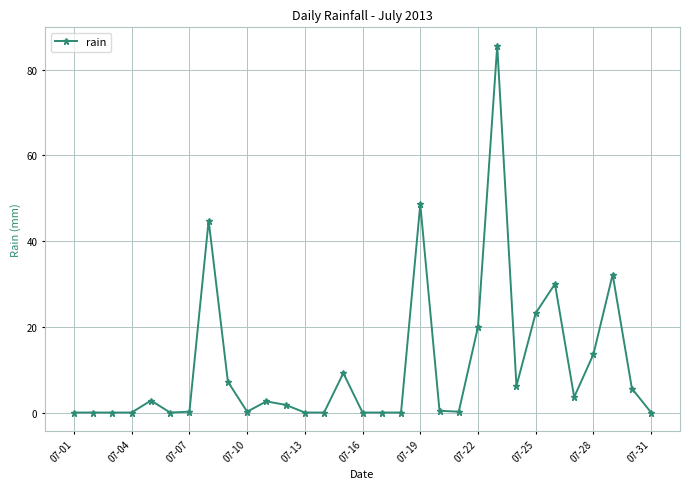

What is the average value?

10.9